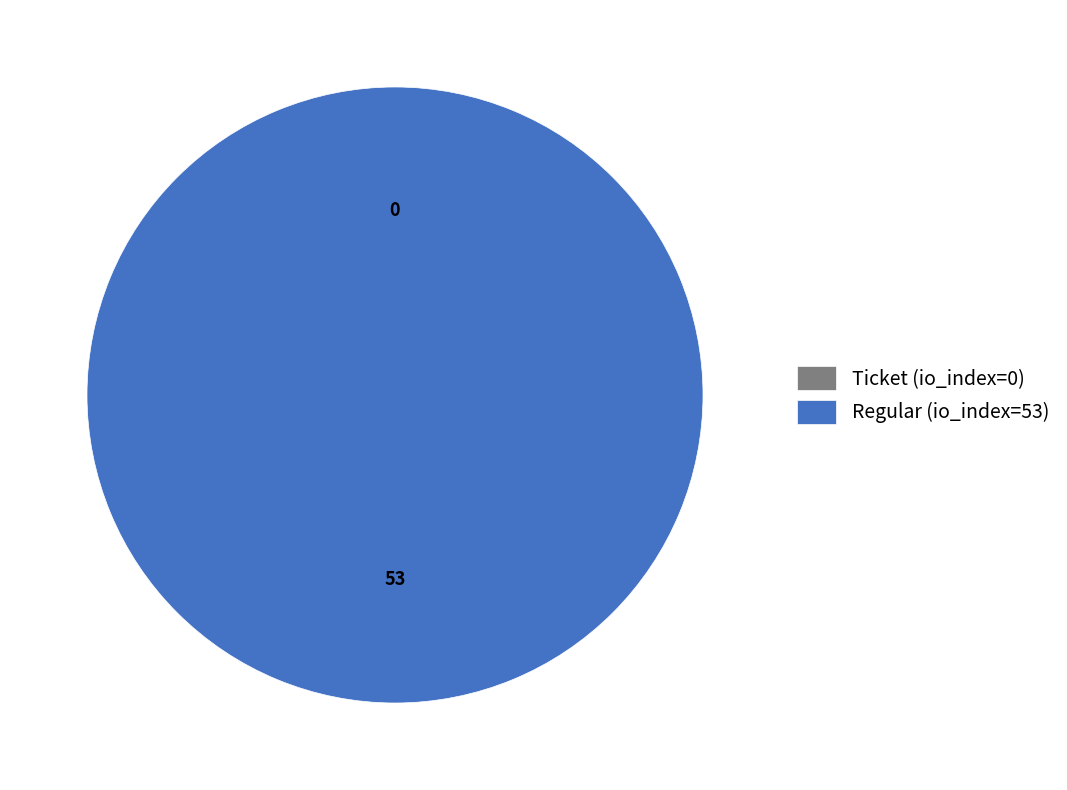

What is the largest slice in the pie chart?

Regular (io_index=53)